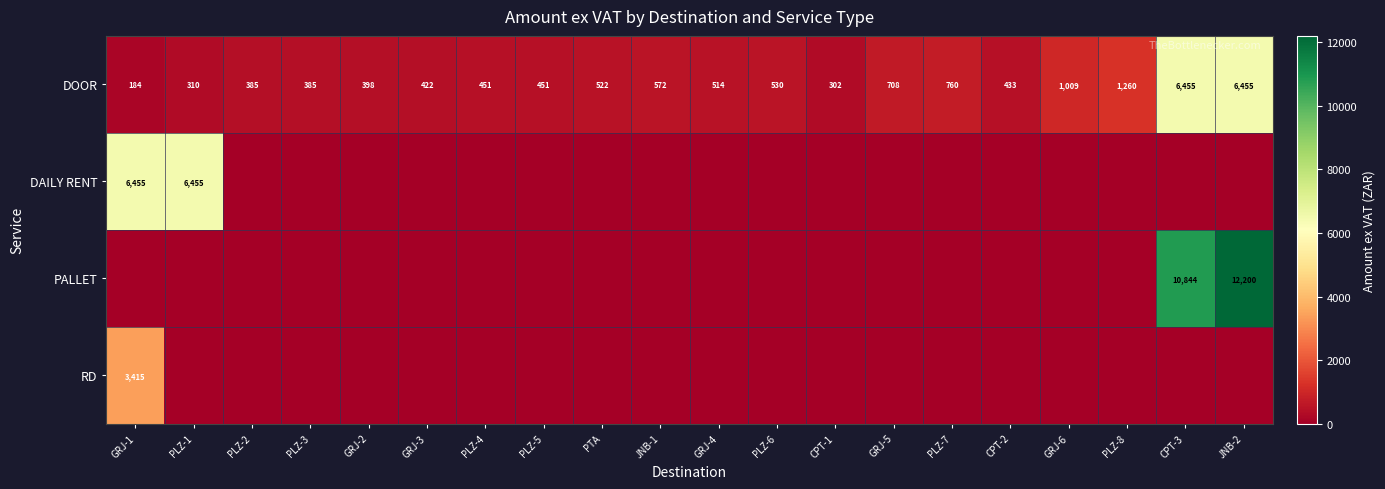

At which label does DOOR reach its minimum?

GRJ-1